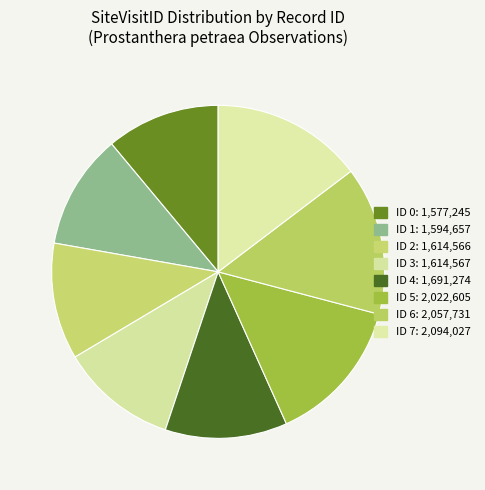

Count the number of slices in the pie.

8